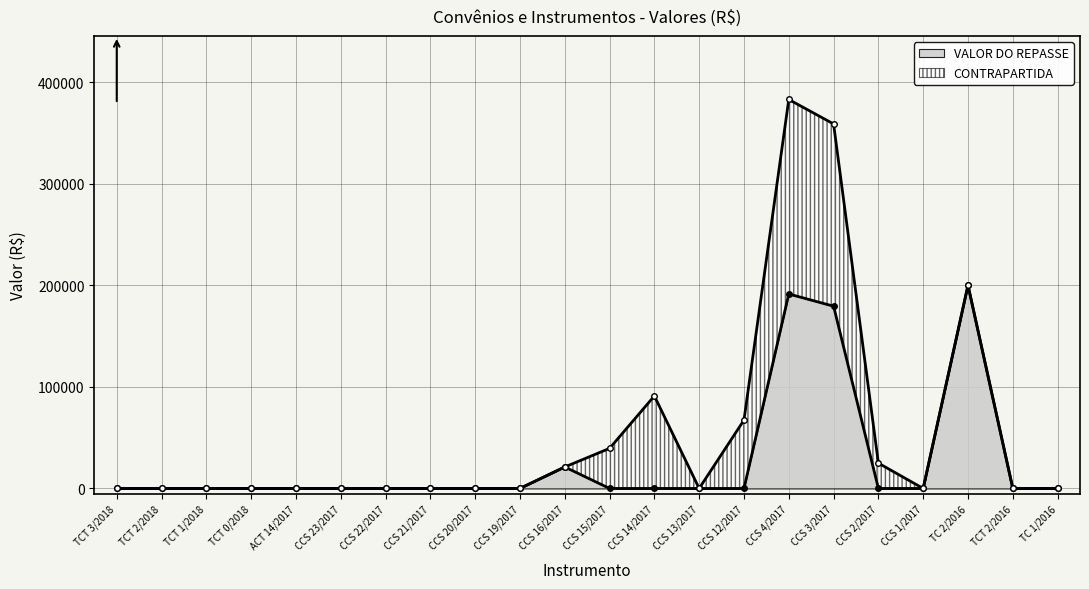

What is the change in value from CCS 14/2017 to TC 2/2016?

+200000.0